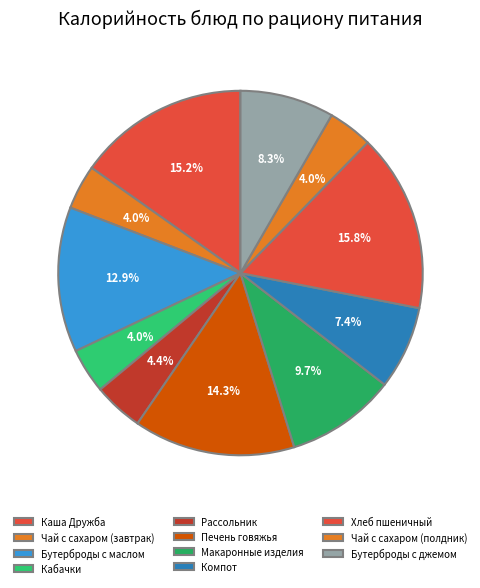

To the nearest percent, what percentage of the pie is Рассольник?

4%